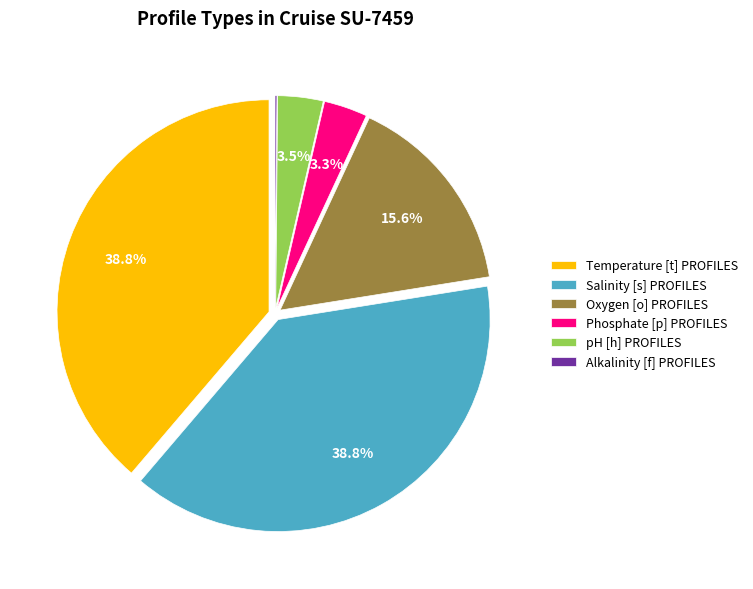

Between Phosphate [p] PROFILES and Salinity [s] PROFILES, which is larger?

Salinity [s] PROFILES